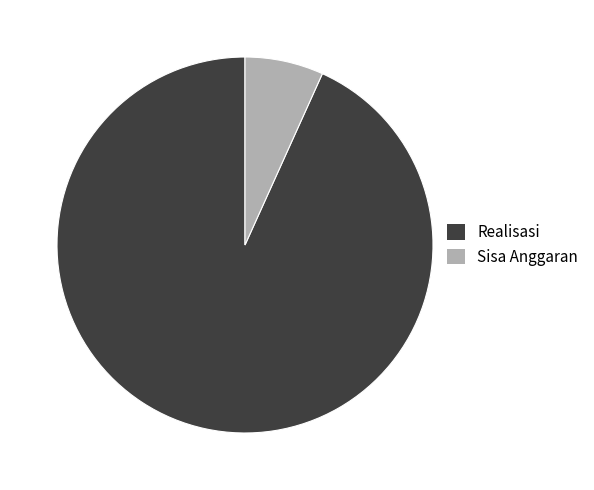

Approximately how many times larger is the value at Realisasi compared to Sisa Anggaran?

13.8